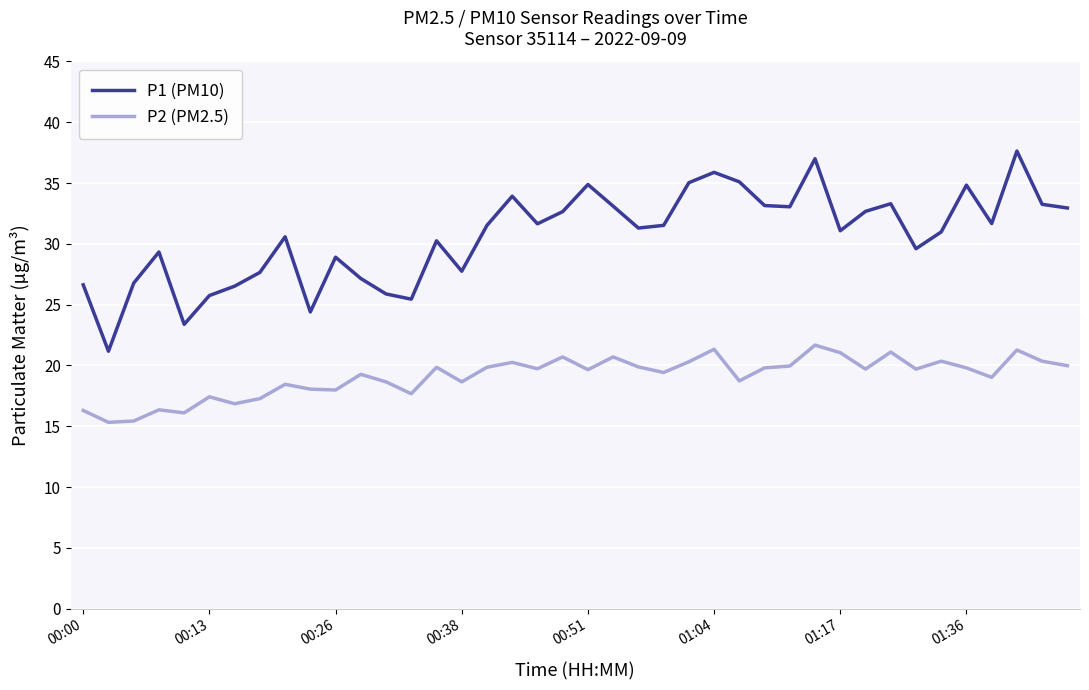

Does the chart display data point markers on the line(s)?

No